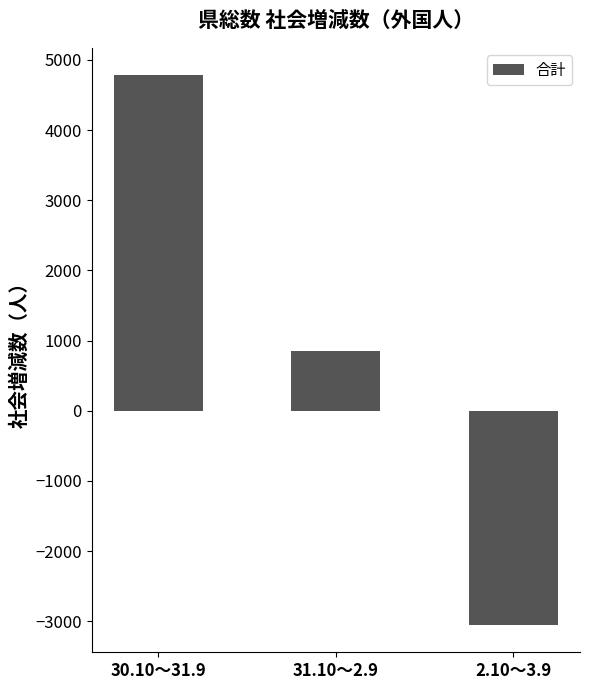

How many negative values are there?

1